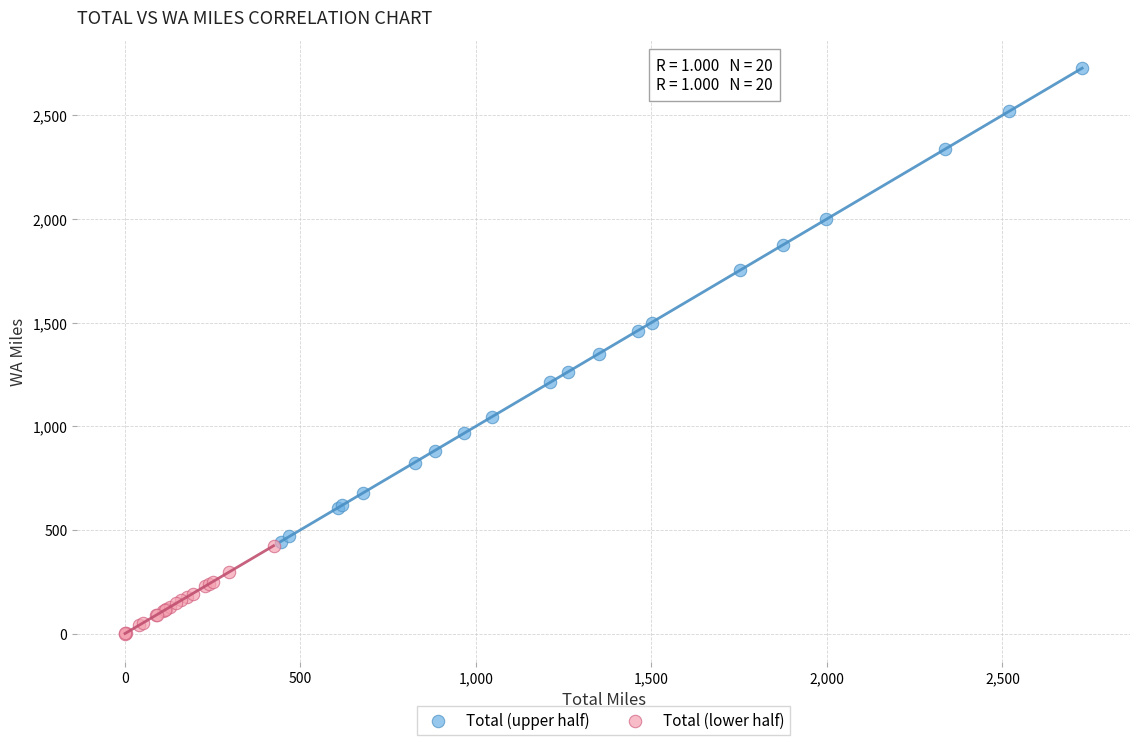

Which series has the widest spread of Y values?

Total (upper half)